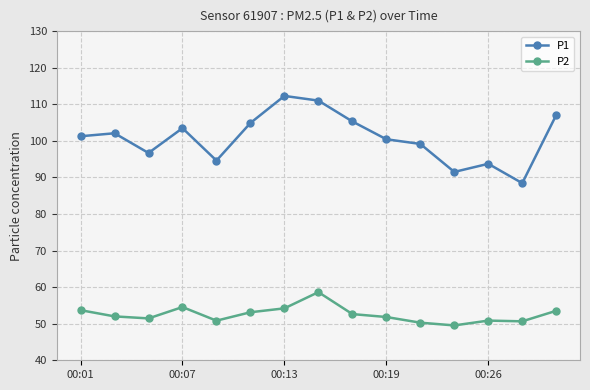

True or false: P1 has more than 2 points higher than both neighbors.

True